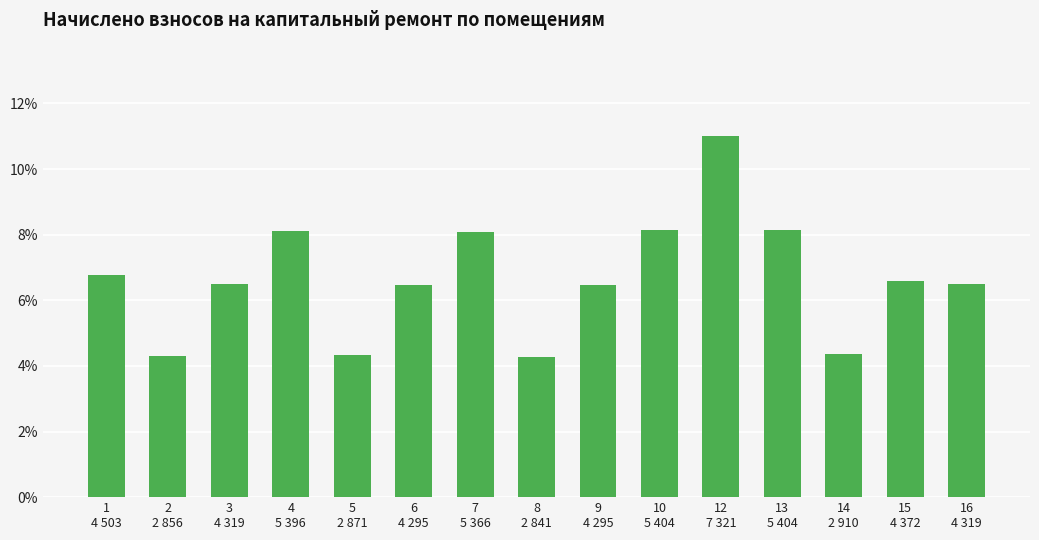

Does the chart contain any negative values?

No